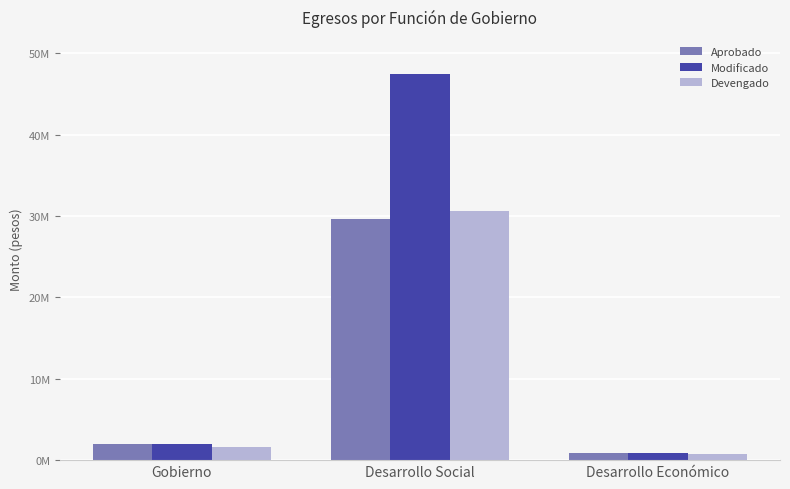

Rank the categories by Aprobado value from lowest to highest.

Desarrollo Económico, Gobierno, Desarrollo Social